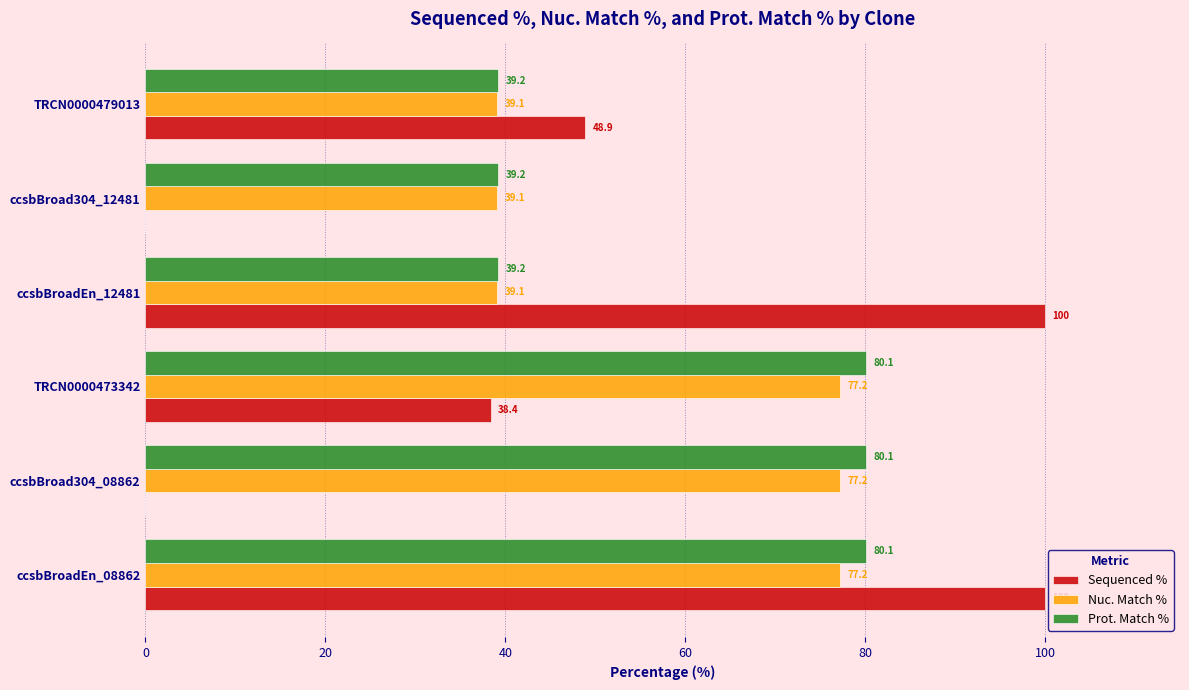

What is the sum of all Nuc. Match % values?

348.9